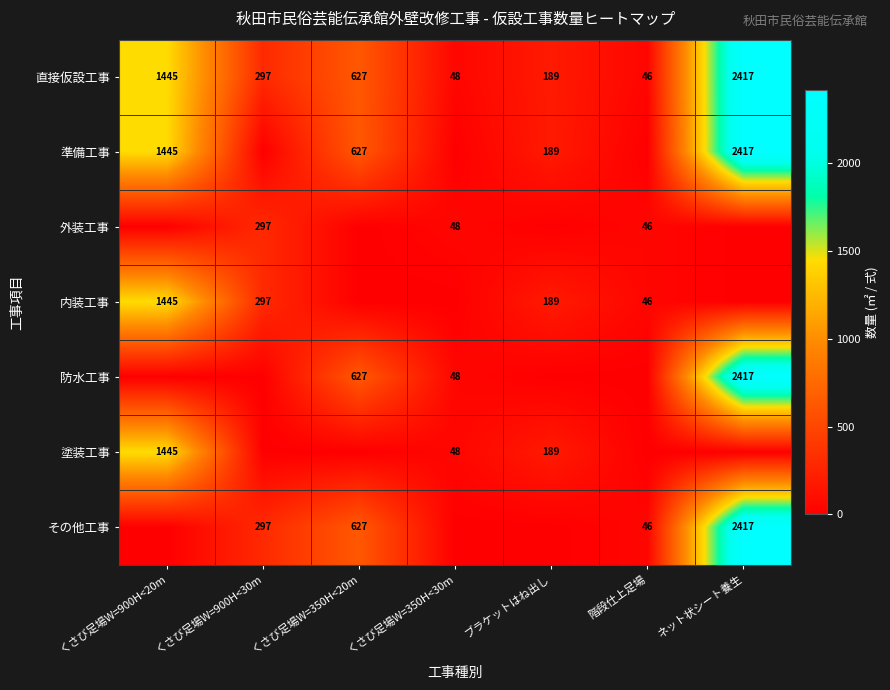

What is the difference between the 準備工事 values at くさび足場W=350H<20m and くさび足場W=900H<20m?

818